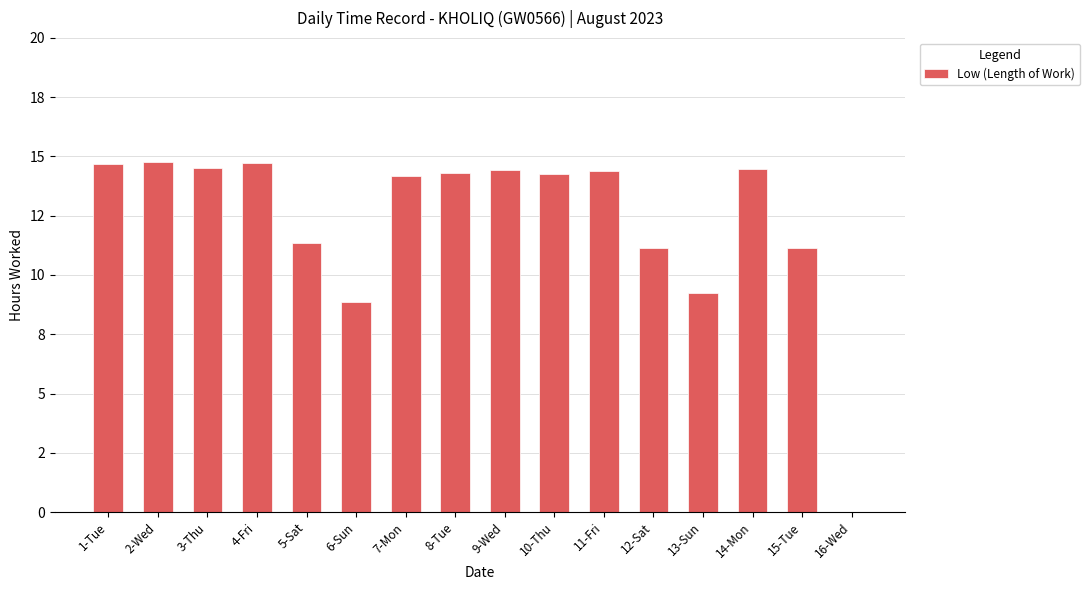

List the labels in order of value, largest first.

2-Wed, 4-Fri, 1-Tue, 3-Thu, 14-Mon, 9-Wed, 11-Fri, 8-Tue, 10-Thu, 7-Mon, 5-Sat, 12-Sat, 15-Tue, 13-Sun, 6-Sun, 16-Wed